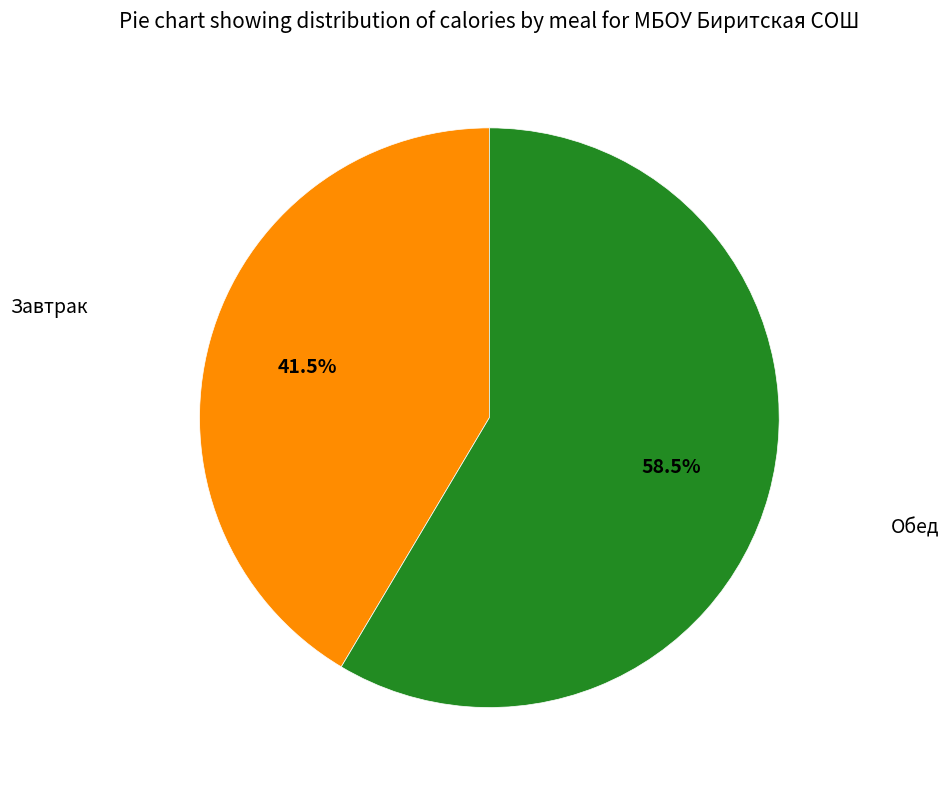

To the nearest percent, what is the combined percentage of Завтрак and Обед?

100%